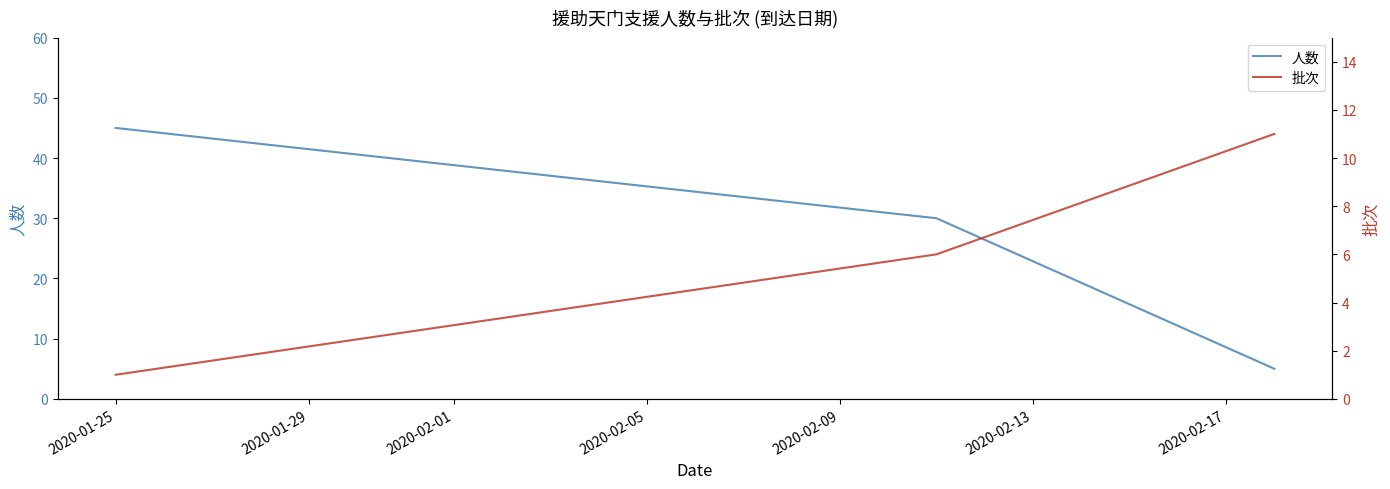

Does the chart display data point markers on the line(s)?

No